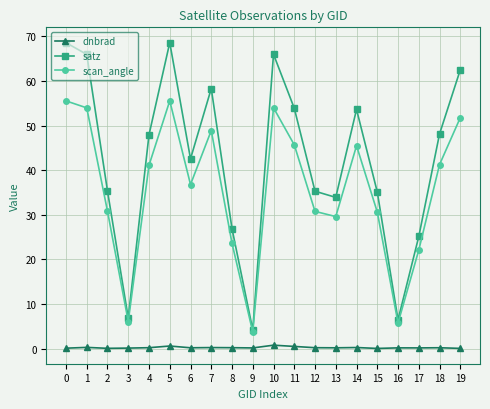

Is it true that satz equals 26.9 at 8?

True